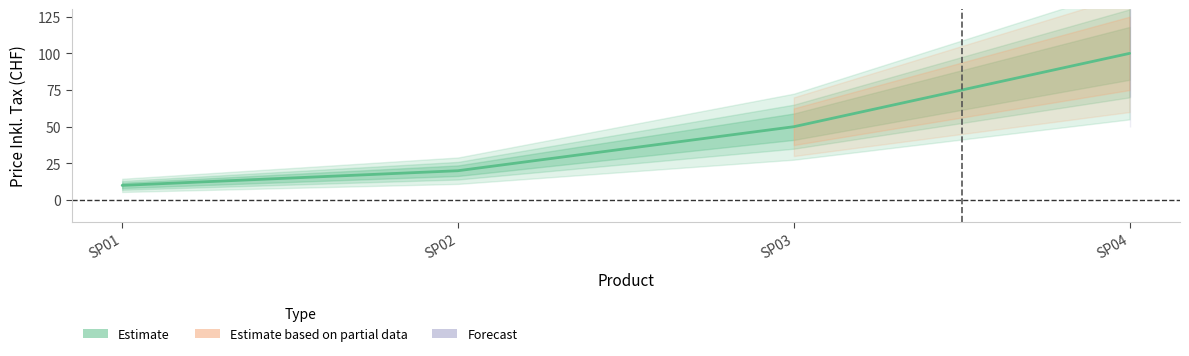

How many lines are shown in the chart?

1